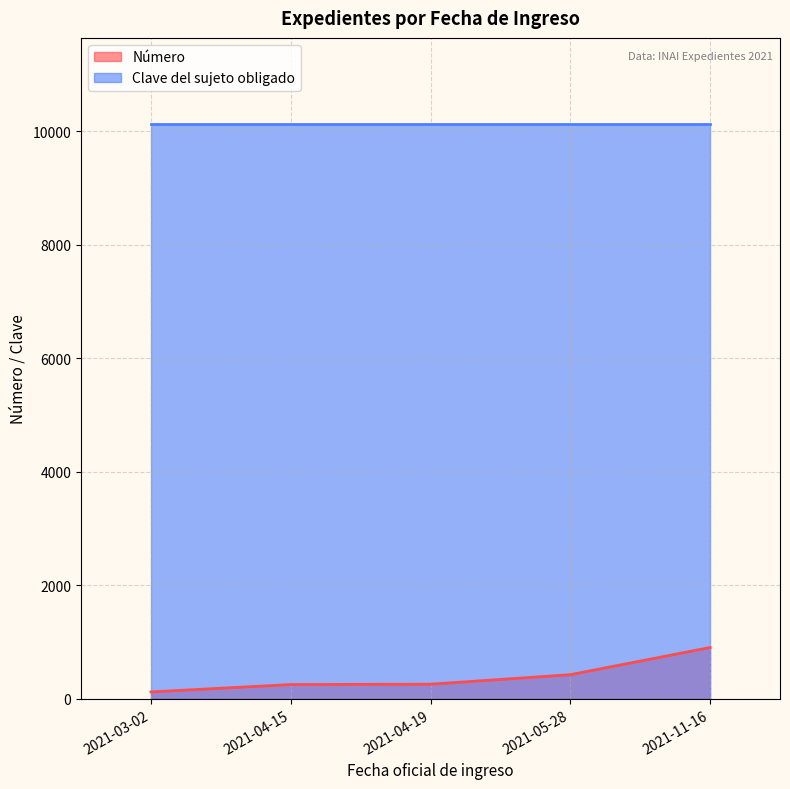

Approximately how many times larger is the value at 2021-03-02 compared to 2021-11-16?

0.1